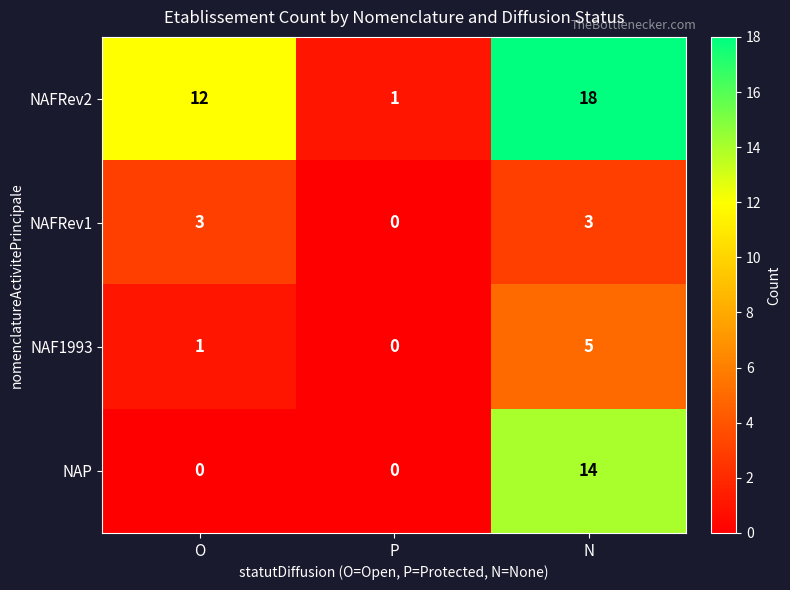

The NAP series shows 7 at O. True or false?

False